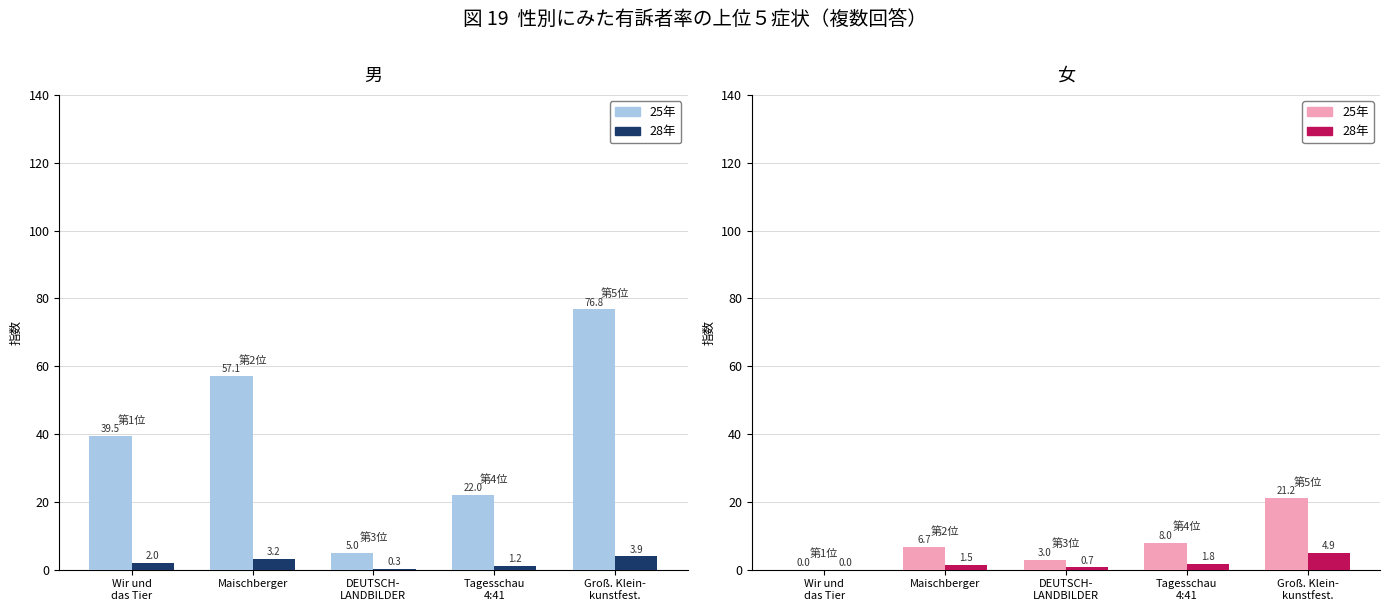

How many bars are there in total?

20